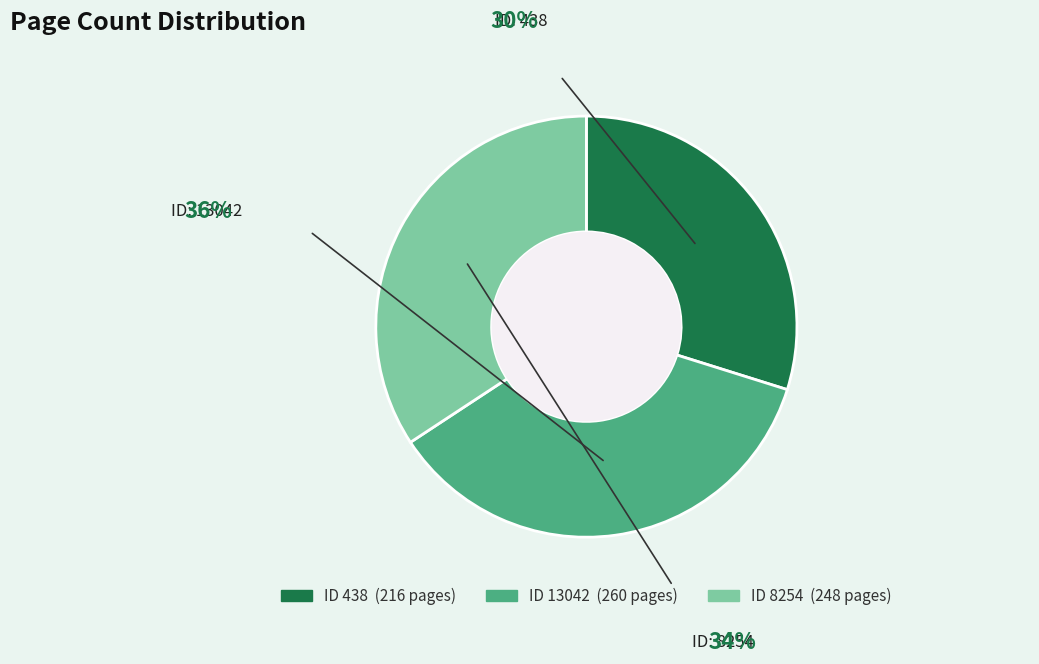

Does any single category account for the majority?

No